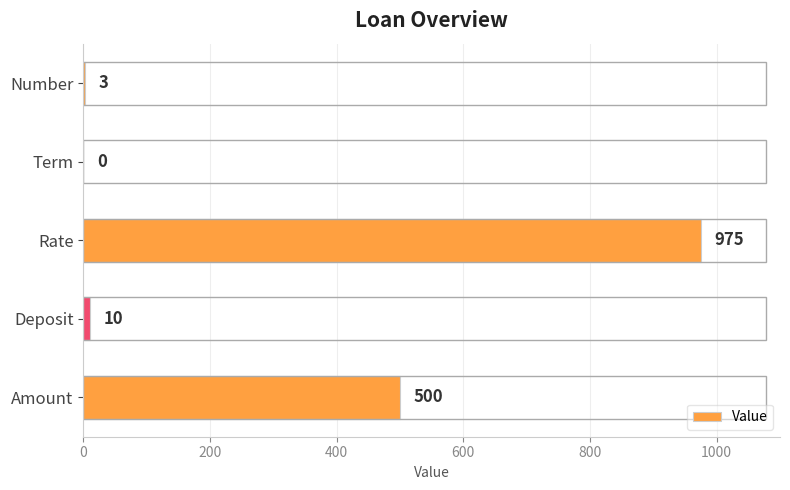

Does the chart contain stacked bars?

No